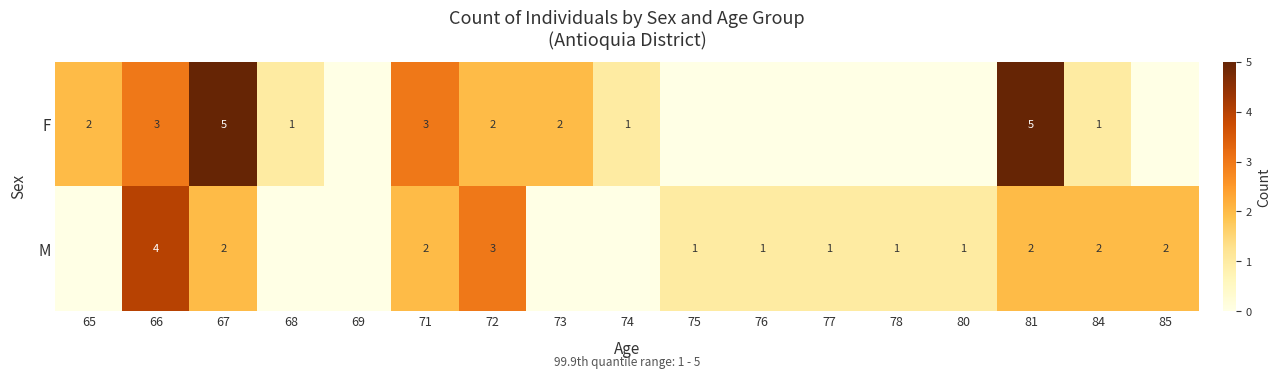

What is the spread (max minus min) of values at 67?

3